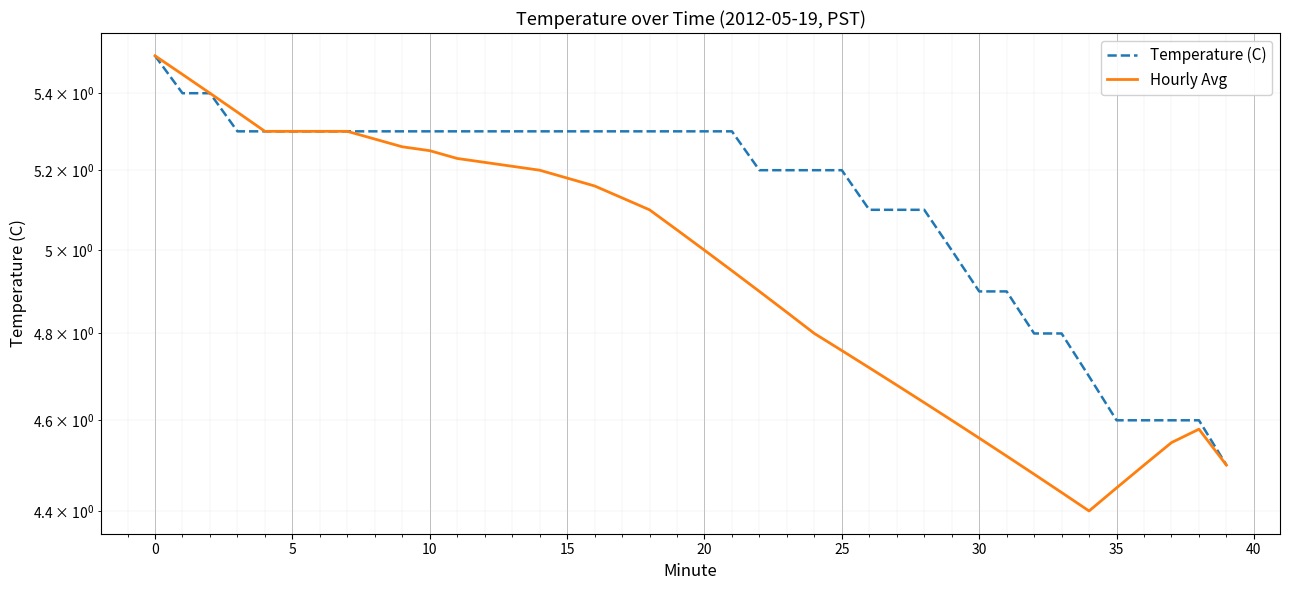

Which series has the widest spread of values?

Hourly Avg